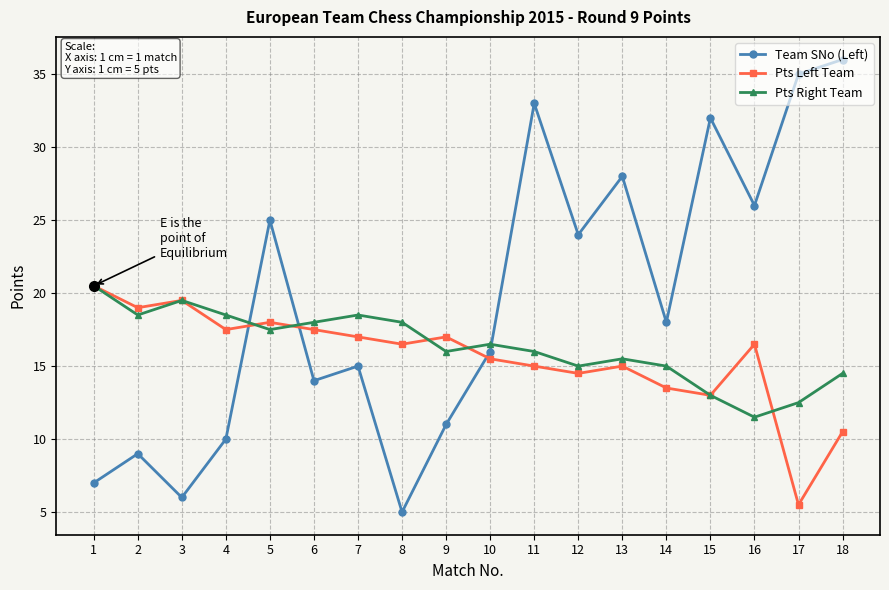

Which series changed the most between 10 and 18?

Team SNo (Left)